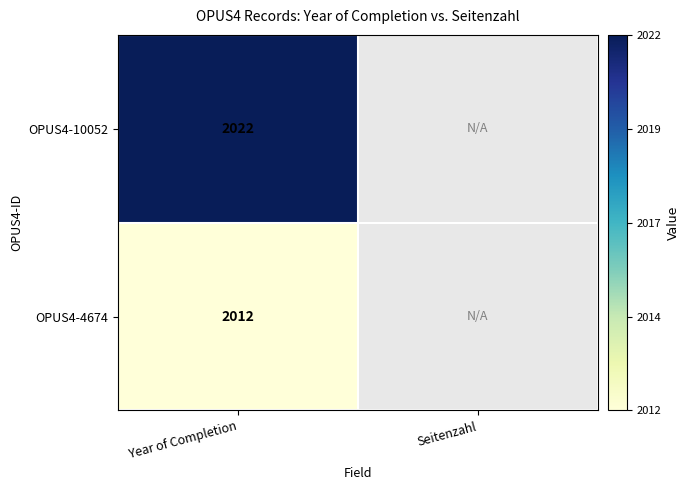

What is the total value across all series at Year of Completion?

4034